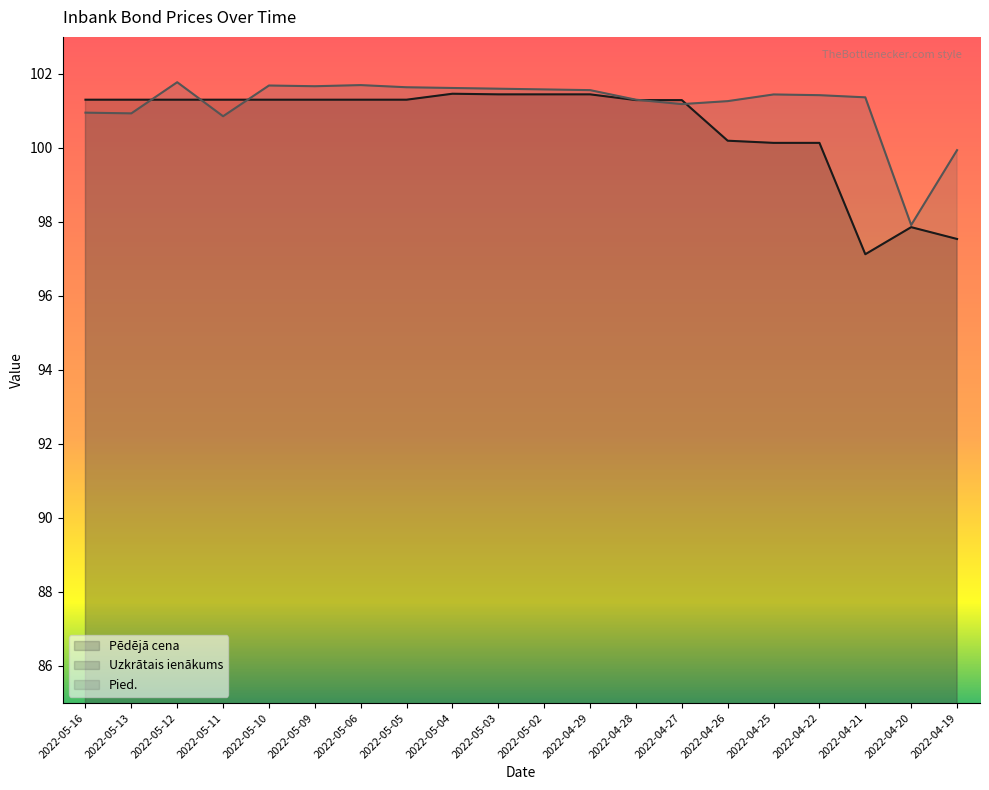

Rank the categories by Pied. value from highest to lowest.

2022-05-12, 2022-05-06, 2022-05-10, 2022-05-09, 2022-05-05, 2022-05-04, 2022-05-03, 2022-05-02, 2022-04-29, 2022-04-25, 2022-04-22, 2022-04-21, 2022-04-28, 2022-04-26, 2022-04-27, 2022-05-16, 2022-05-13, 2022-05-11, 2022-04-19, 2022-04-20